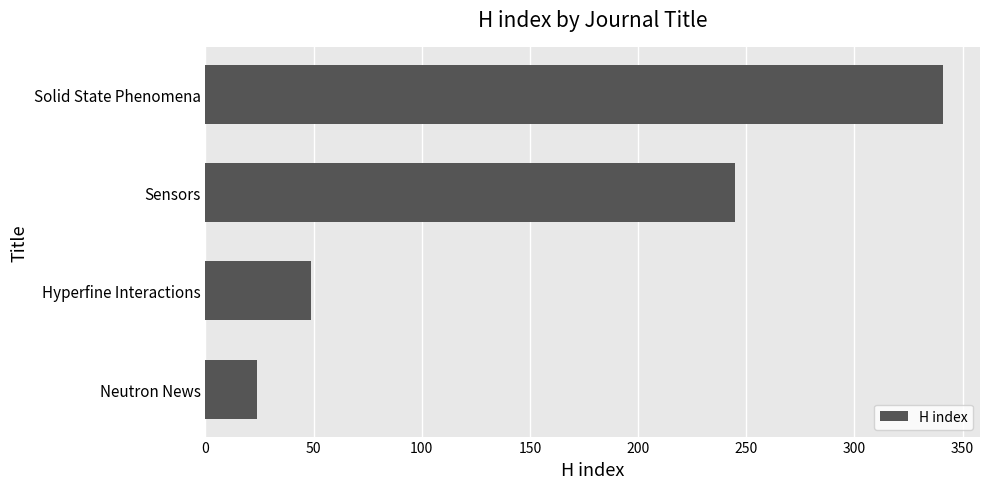

The chart shows a value of 24 at Neutron News. True or false?

True